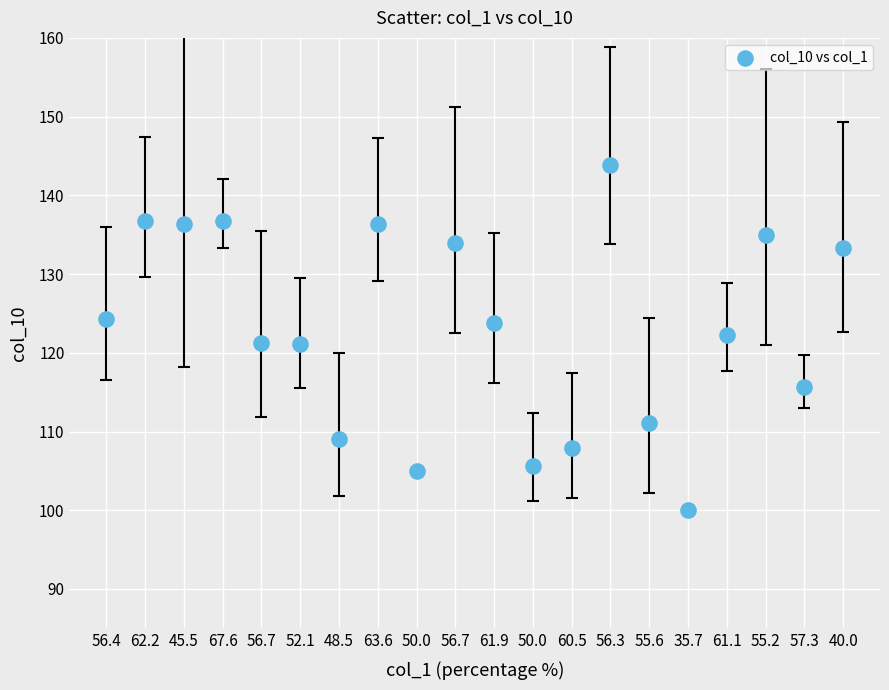

What is the range of Y values (max minus min)?

43.8